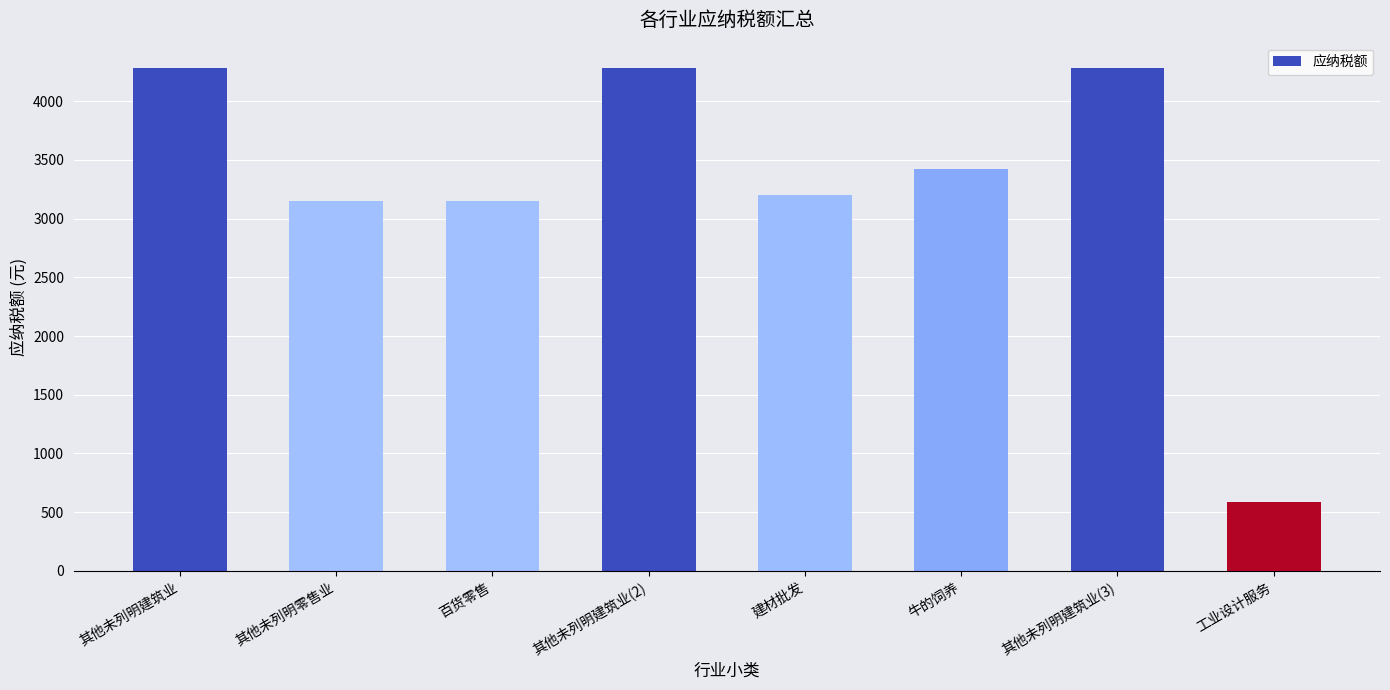

At which label does the data first exceed 3420?

其他未列明建筑业